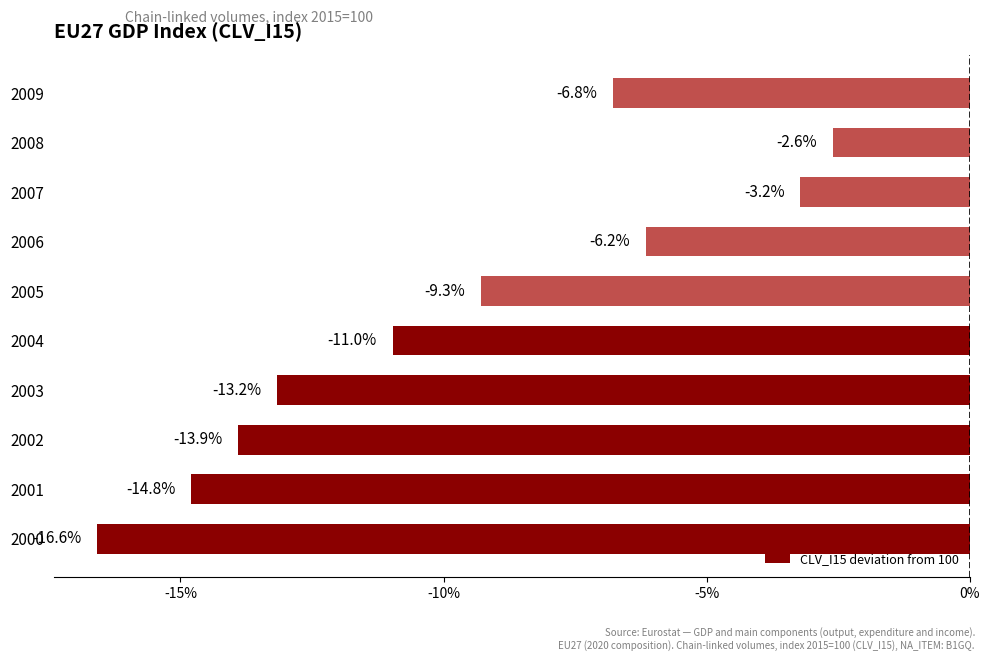

At which label is the value closest to -9?

2005